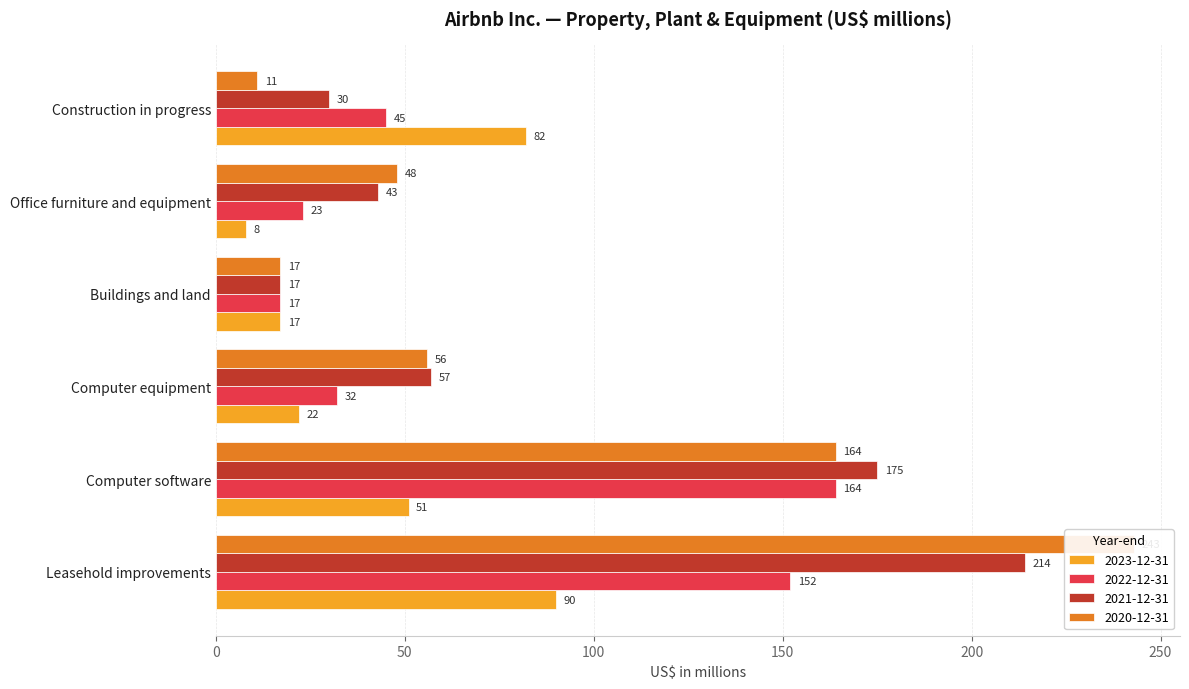

Which series has the largest total across all categories?

2020-12-31